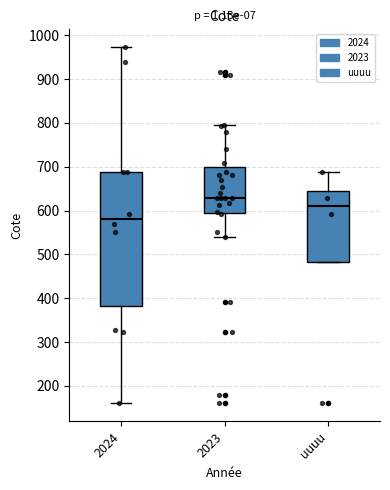

Where does the median line of the box for 2024 sit on the y-axis? The values are not printed on the chart, so give them approximately, as read against the axis.

580